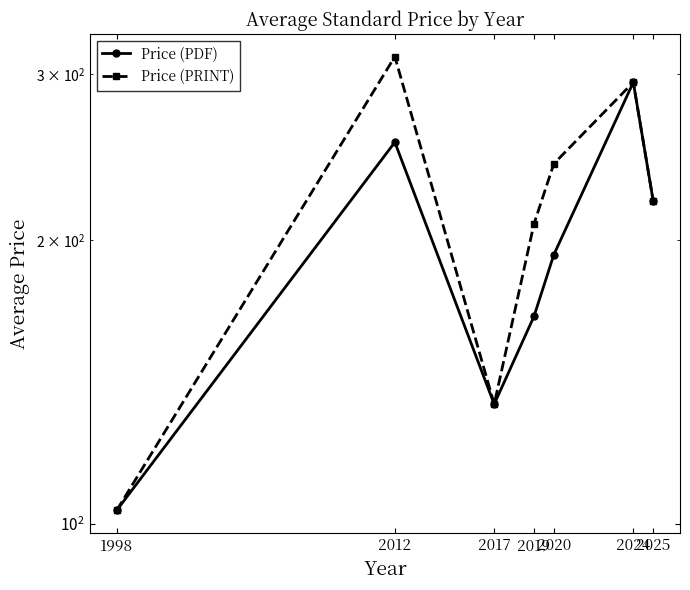

At which label does Price (PDF) reach its minimum?

1998